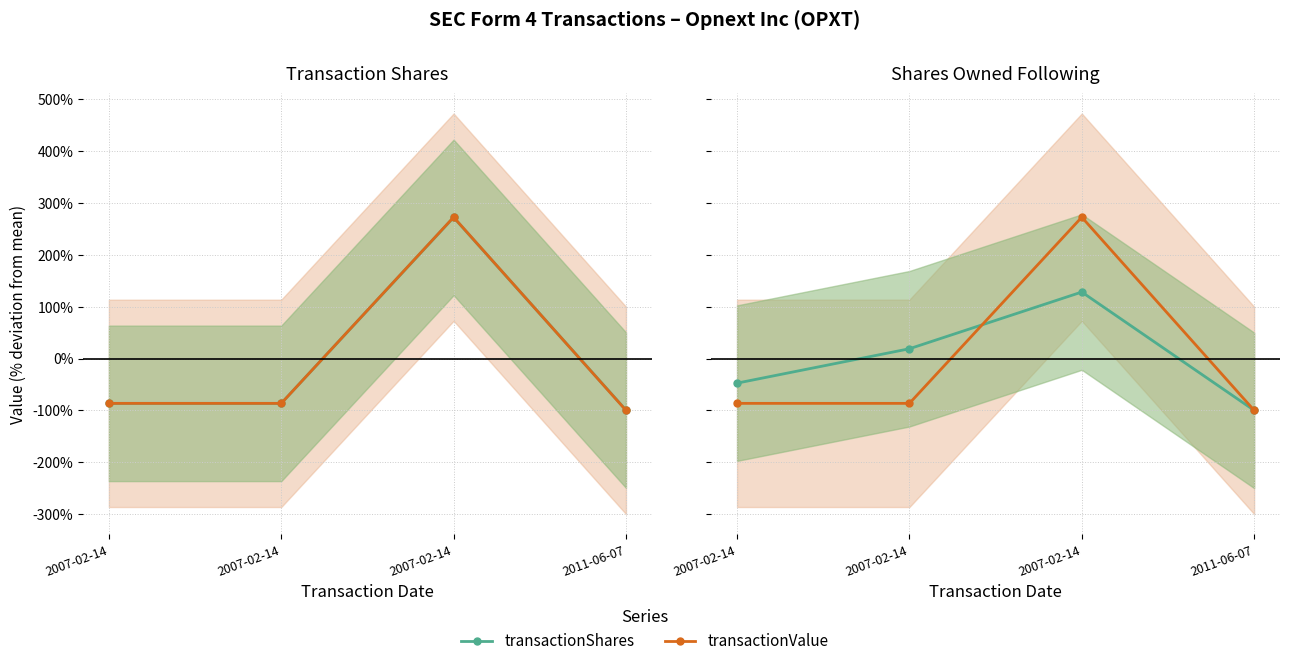

Count the number of data series in this chart.

2